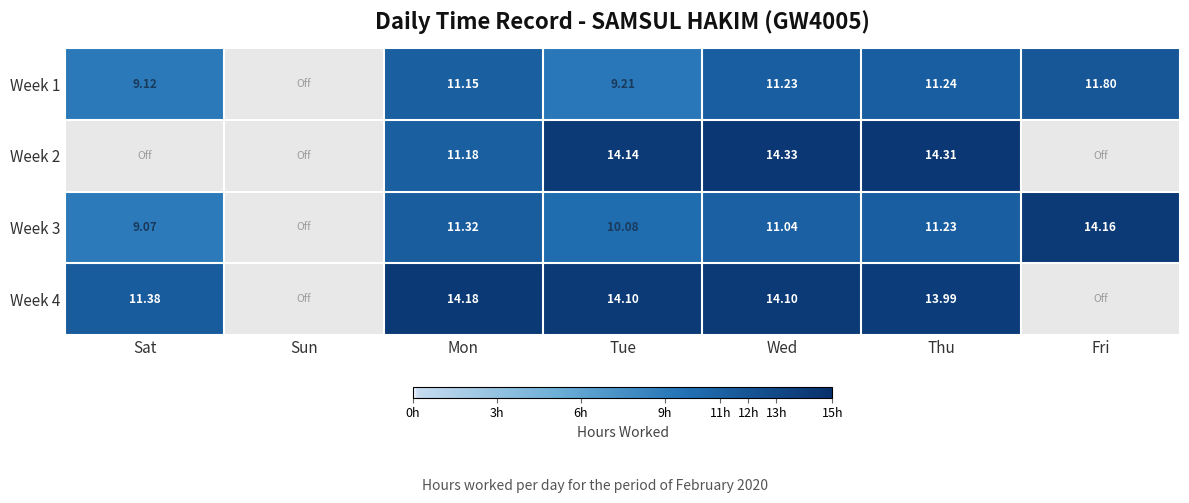

The Week 4 series shows -8.9 at Sun. True or false?

False